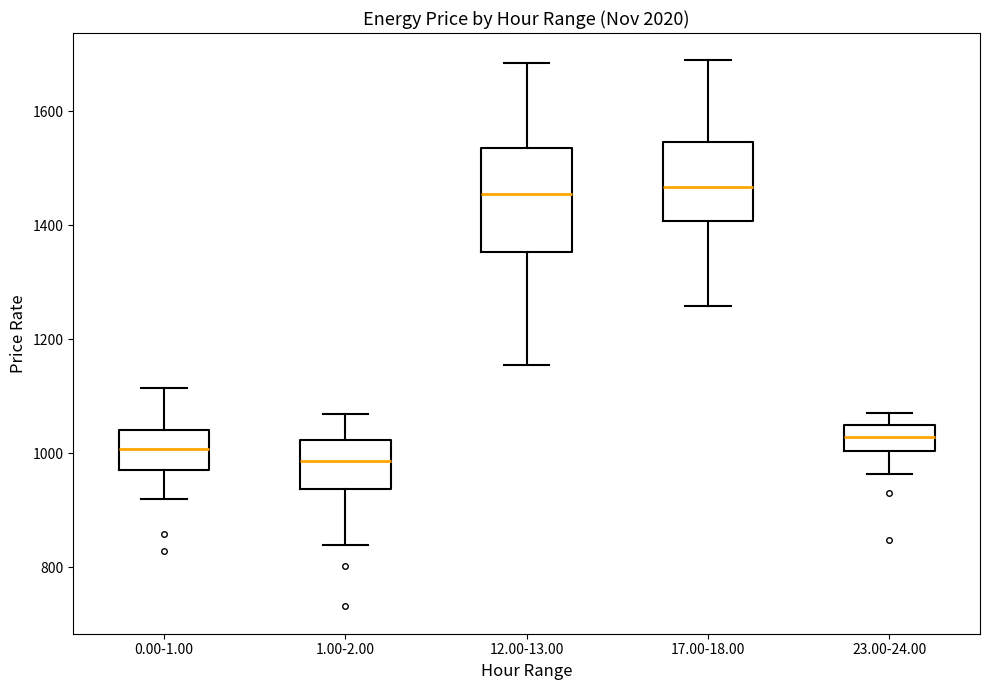

Reading left to right, read every box against the y-axis: the position of its median line, the range the box covers, and the ends of its whiskers. The values are not printed on the chart, so give them approximately, as read against the axis.

0.00-1.00: median 1000, box 980 to 1040, whiskers 920 to 1120
1.00-2.00: median 980, box 940 to 1020, whiskers 840 to 1060
12.00-13.00: median 1460, box 1360 to 1540, whiskers 1160 to 1680
17.00-18.00: median 1460, box 1400 to 1540, whiskers 1260 to 1680
23.00-24.00: median 1020, box 1000 to 1040, whiskers 960 to 1080